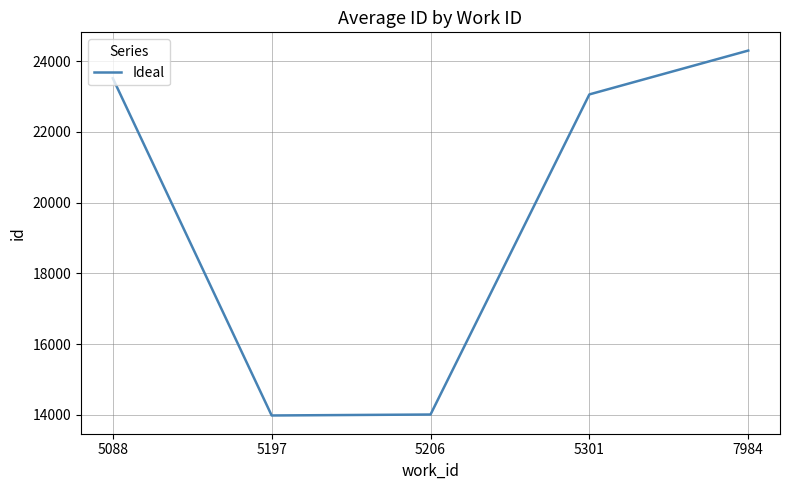

At which label does the data first exceed 23062?

5088